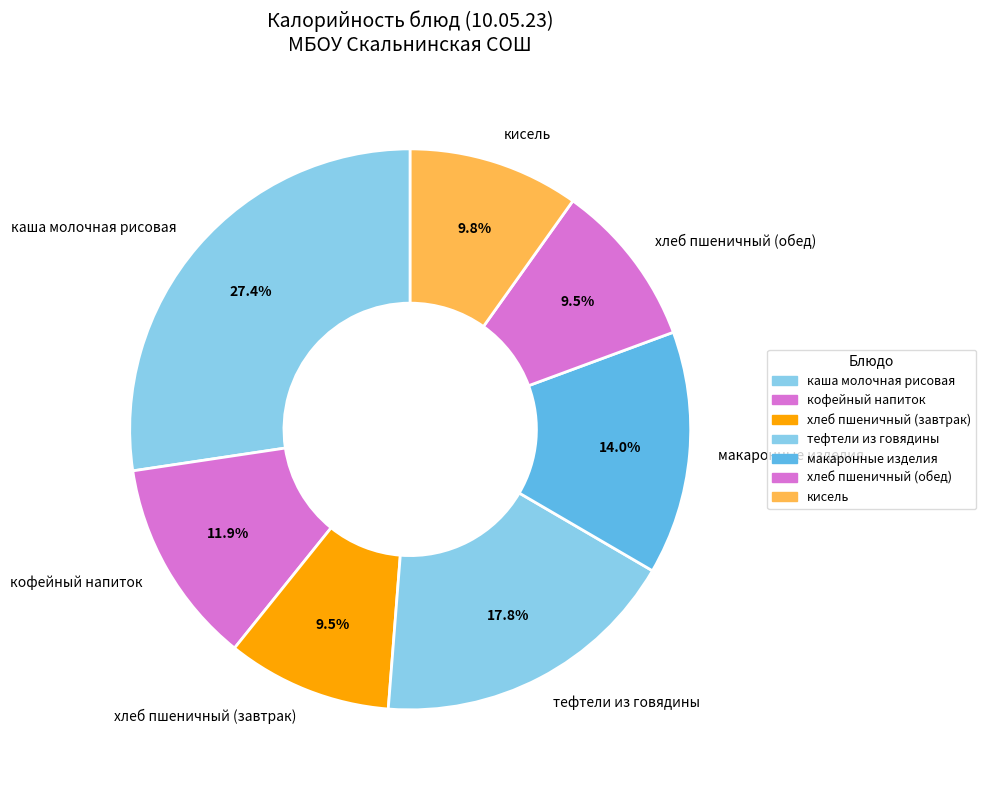

Approximately how many times larger is the value at каша молочная рисовая compared to хлеб пшеничный (завтрак)?

2.9